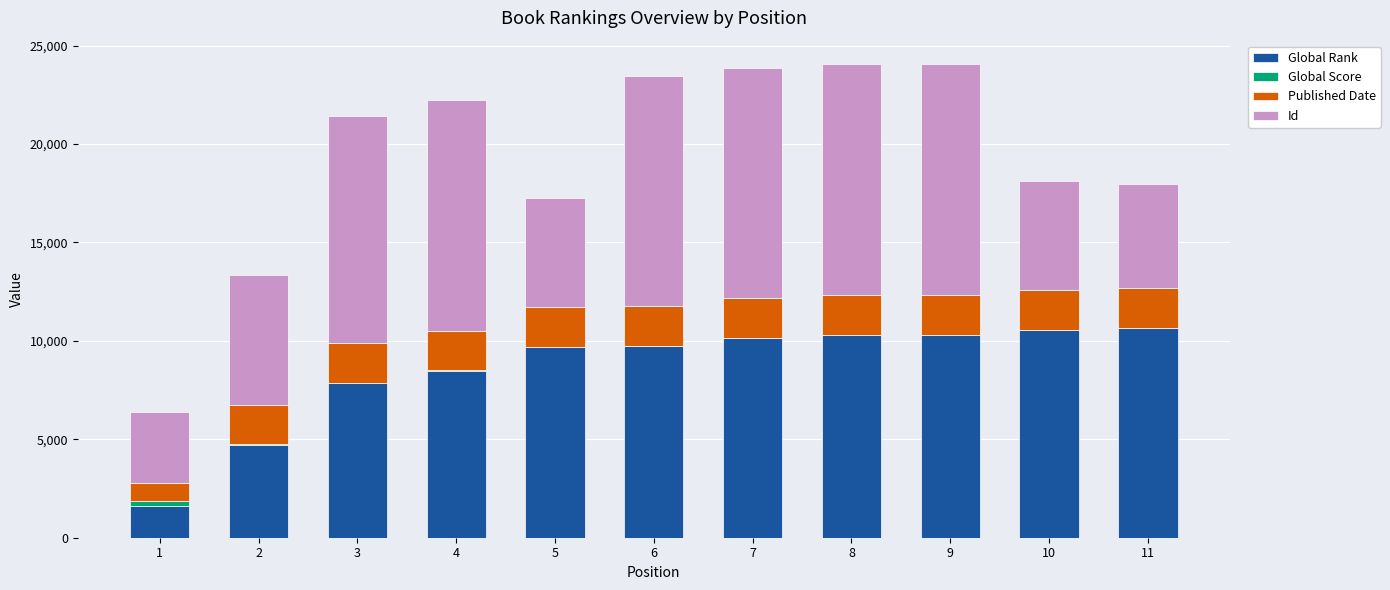

What is the maximum value for Global Rank?

10650